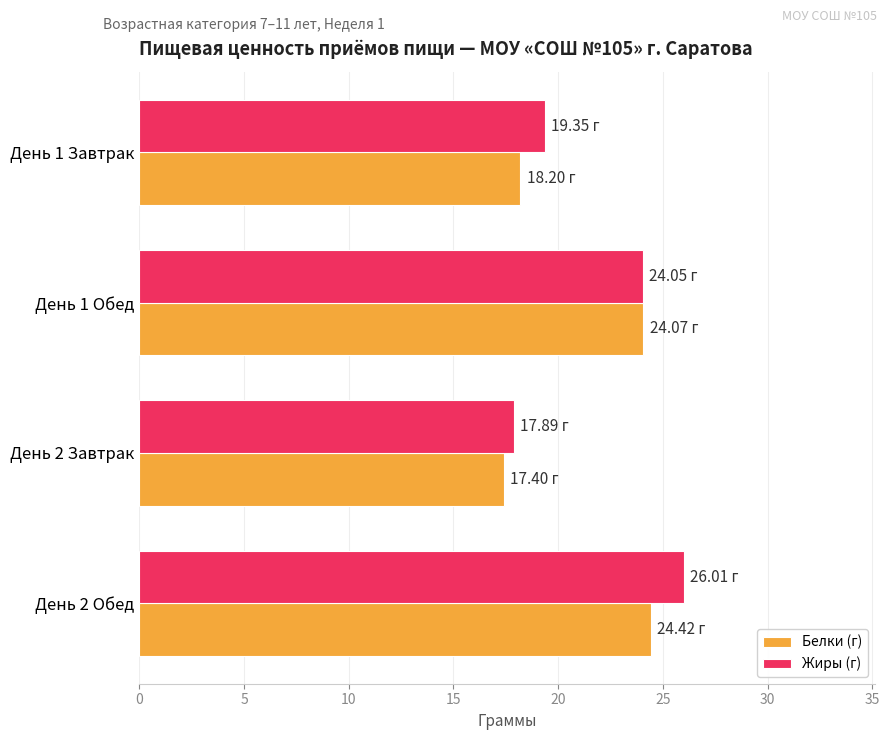

At which category is the sum across all series the highest?

День 2 Обед